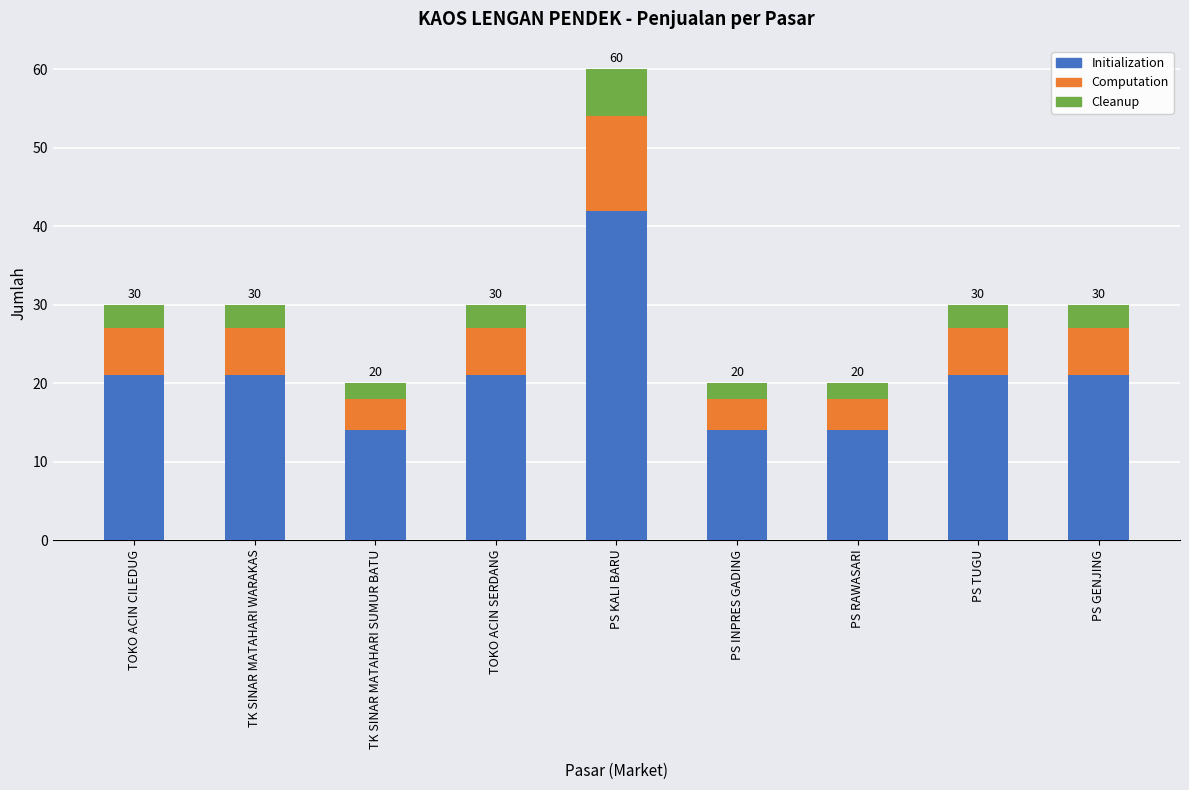

What is the average value of the Initialization series?

21